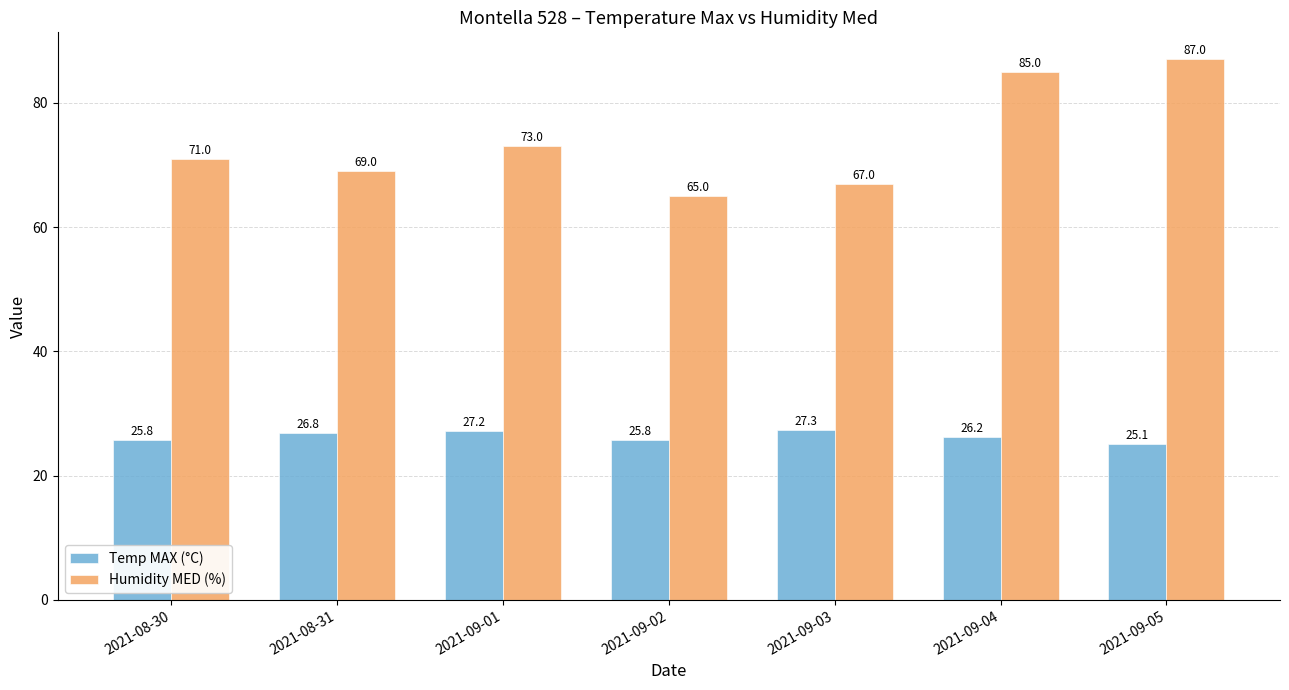

Reading left to right, list all the values displayed in this chart.

Temp MAX (°C): 2021-08-30=25.8	2021-08-31=26.8	2021-09-01=27.2	2021-09-02=25.8	2021-09-03=27.3	2021-09-04=26.2	2021-09-05=25.1
Humidity MED (%): 2021-08-30=71.0	2021-08-31=69.0	2021-09-01=73.0	2021-09-02=65.0	2021-09-03=67.0	2021-09-04=85.0	2021-09-05=87.0